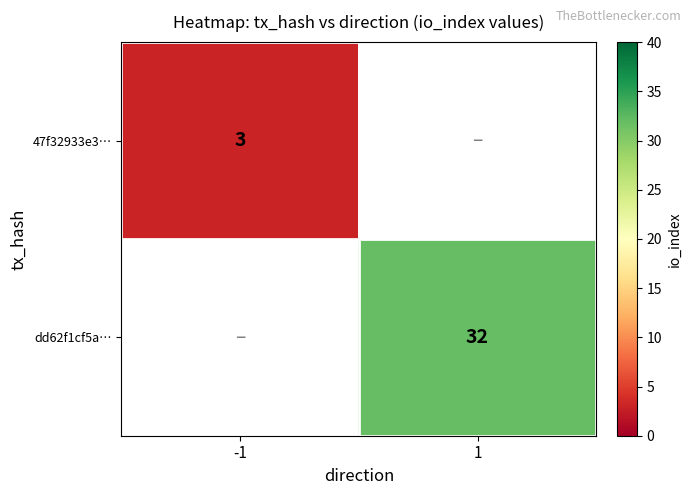

True or false: dd62f1cf5a… has a value of 43 at 1.

False